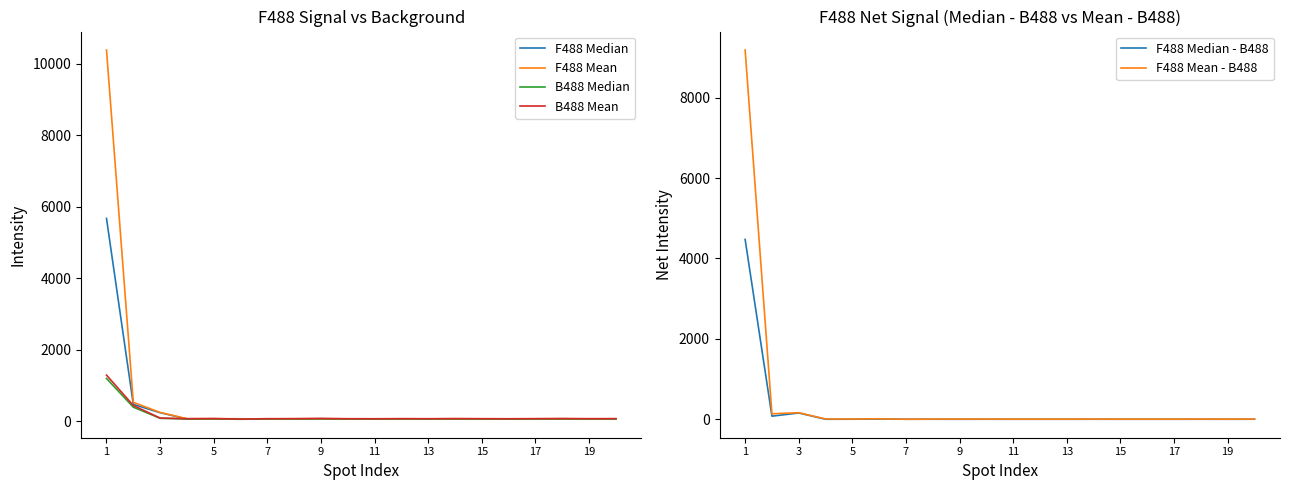

Does the chart have visible grid lines?

No